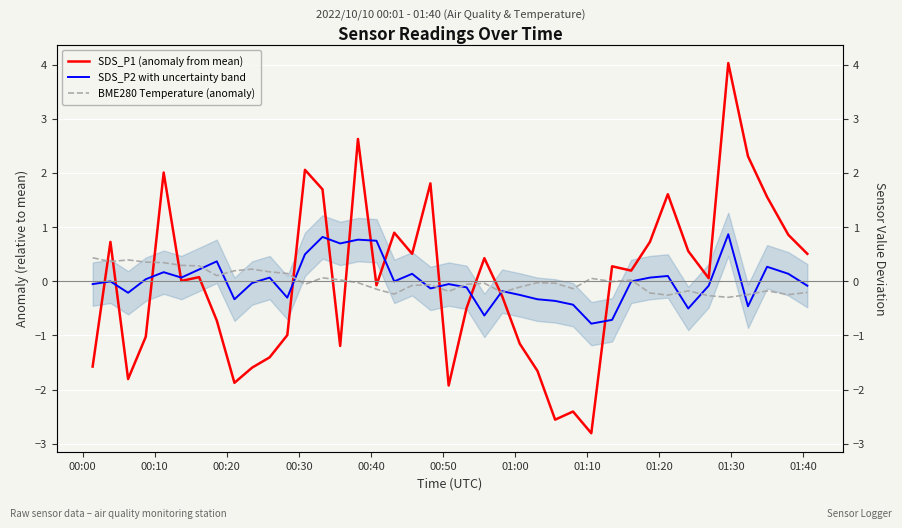

How many values in the SDS_P2 with uncertainty band series are below 0?

23